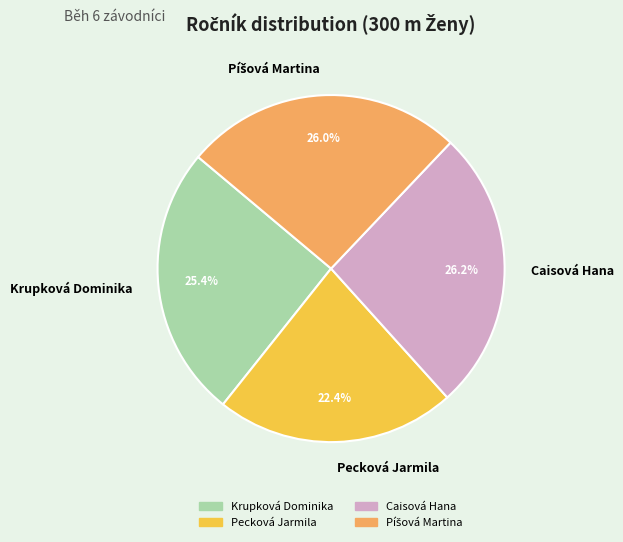

Between Pecková Jarmila and Caisová Hana, which is larger?

Caisová Hana